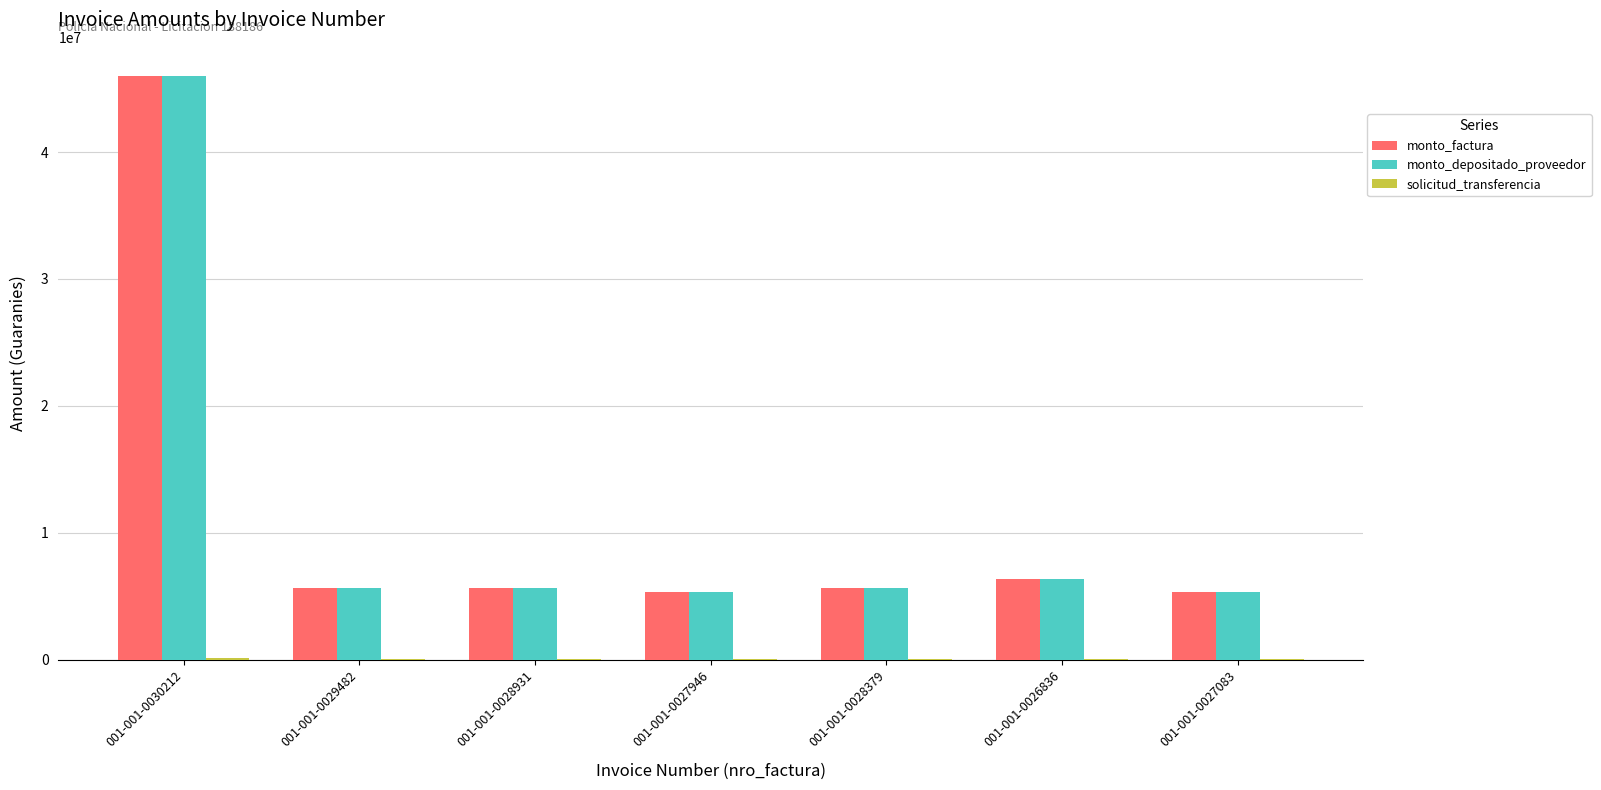

What is the sum of all monto_factura values?

79988897